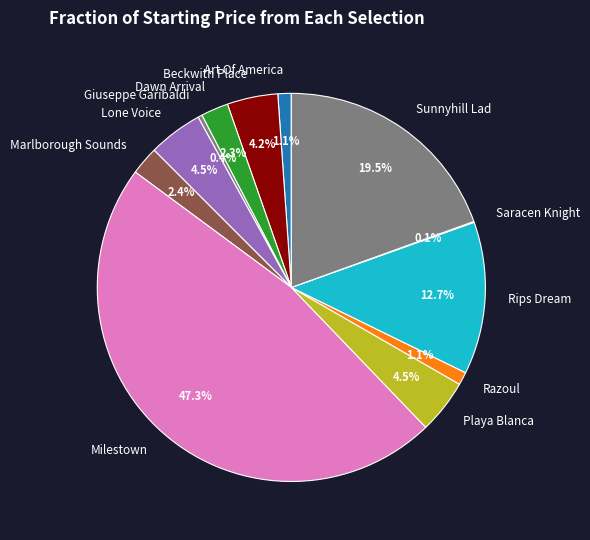

To the nearest percent, what percentage of the pie is Milestown?

47%